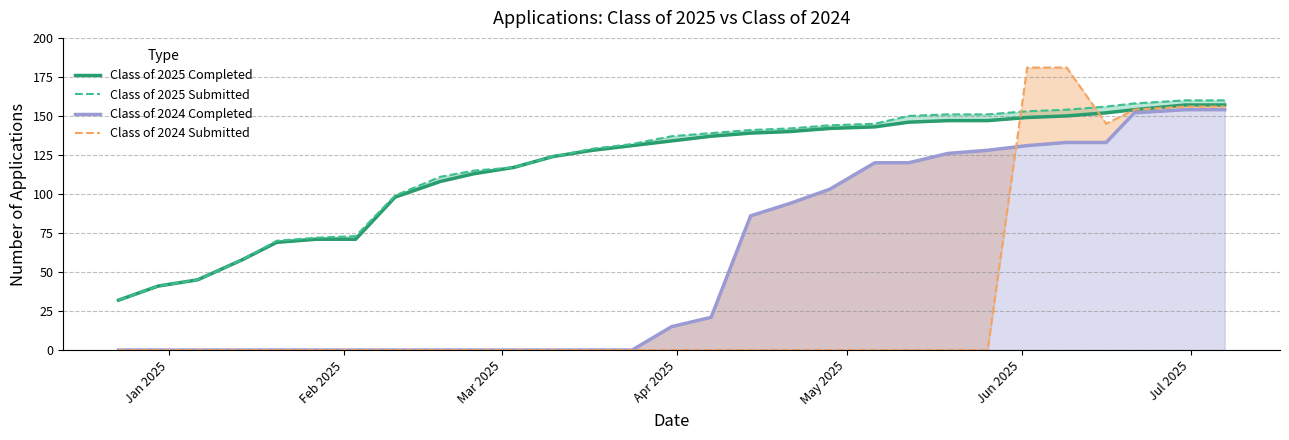

How many categories are shown in the chart?

29